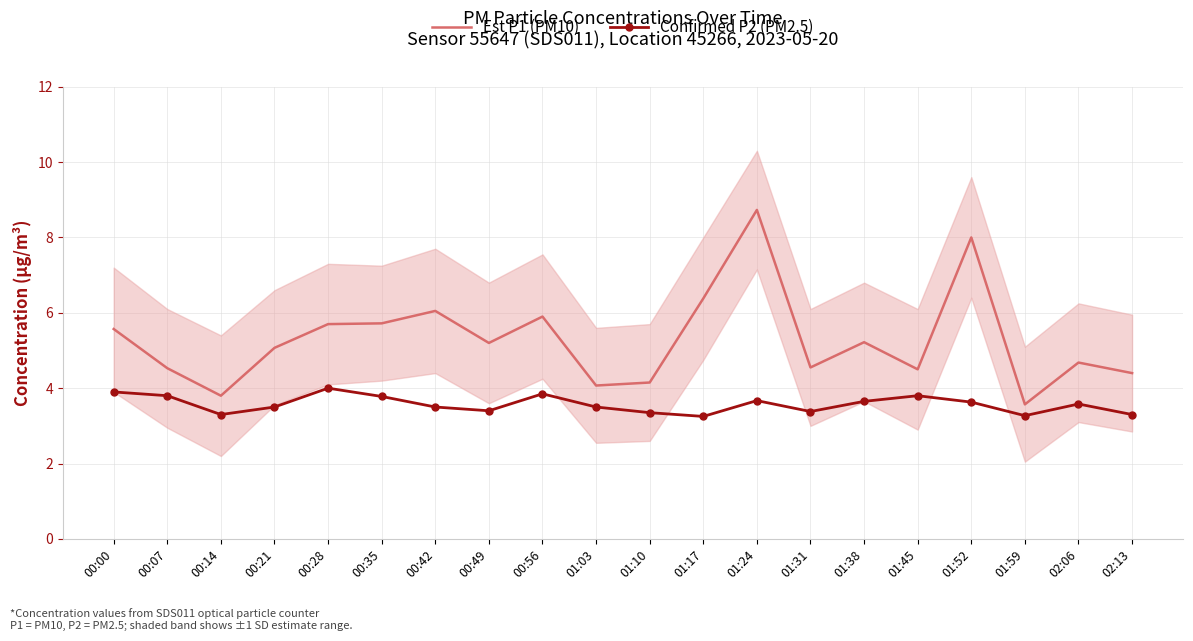

Which category has the highest value across all series?

01:24